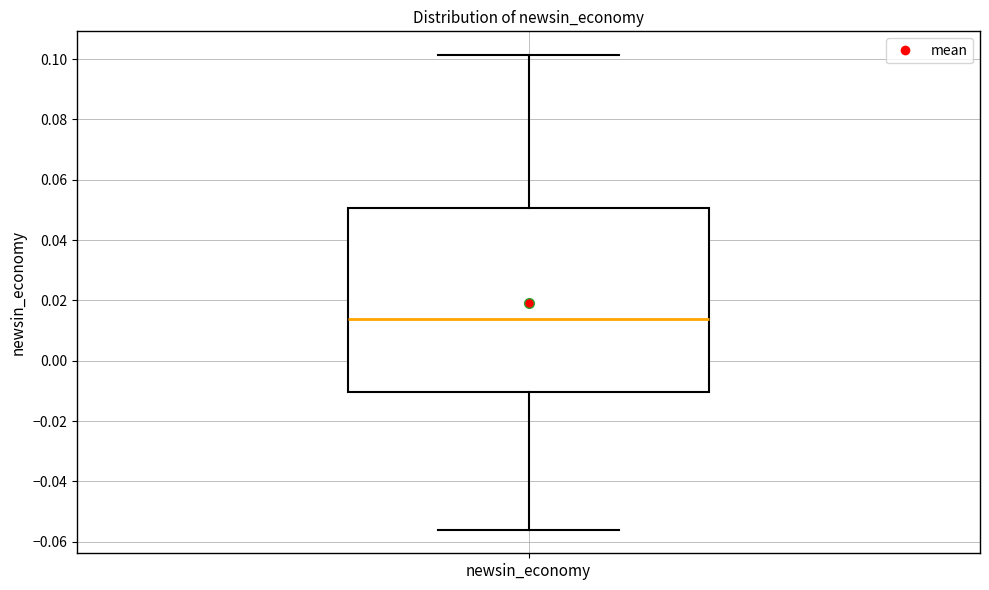

Transcribe this box plot: give where the median line is, the range the box spans, and where the two whiskers end, as read against the y-axis. The values are not printed on the chart, so give them approximately, as read against the axis.

median 0.014, box -0.010 to 0.050, whiskers -0.056 to 0.102